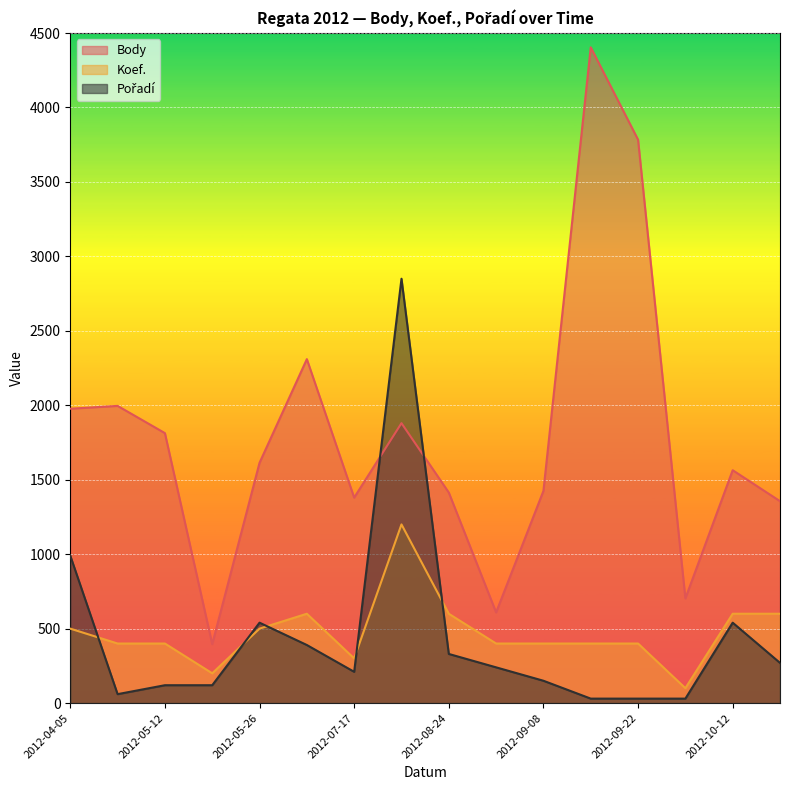

At which label does Pořadí reach its peak?

2012-07-27